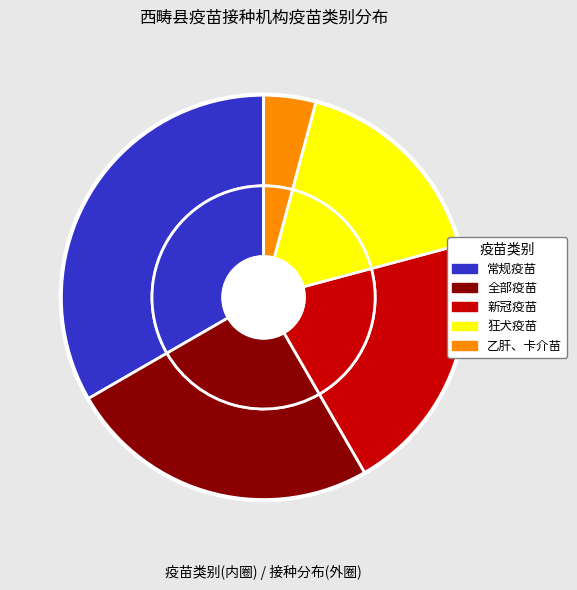

The 乙肝、卡介苗 slice represents 4% of the pie. True or false?

True